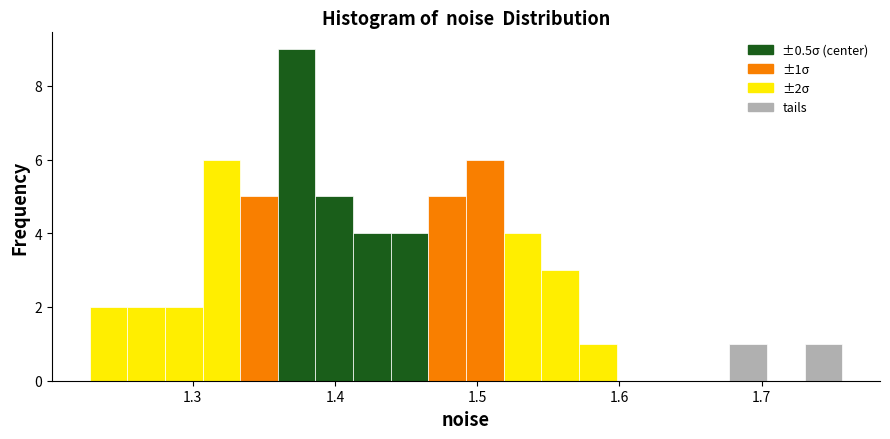

Around what value on the x-axis is the tallest bar? Give the approximate position of its centre, as read against the axis.

1.37